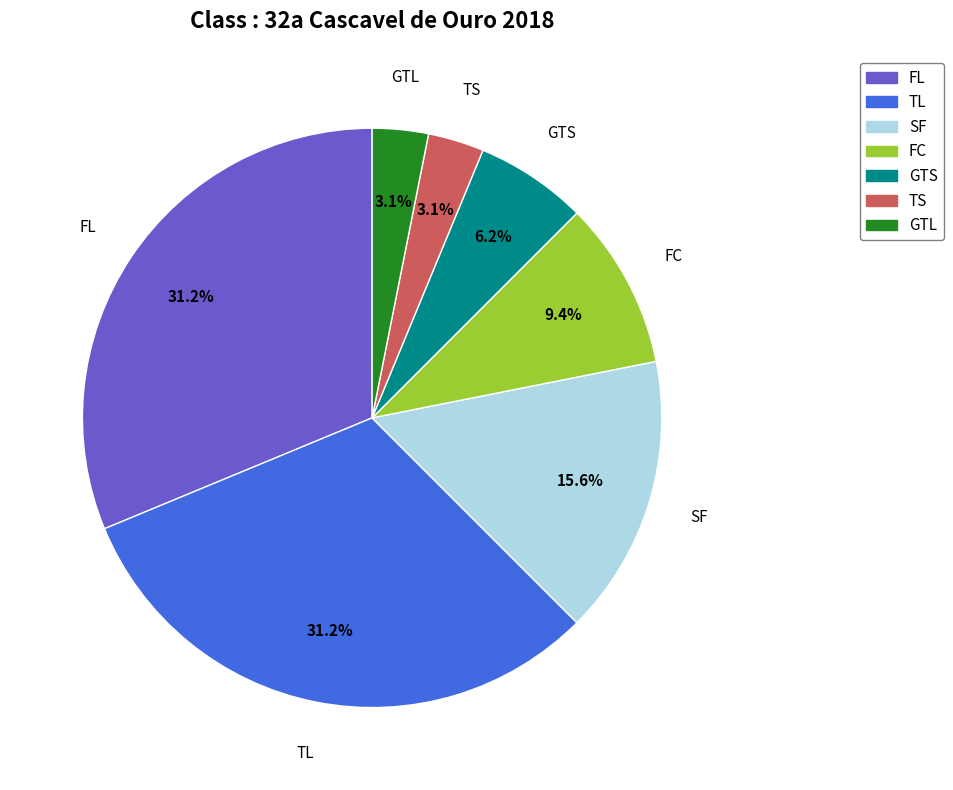

Do FL and TS together represent more than half of the pie?

No